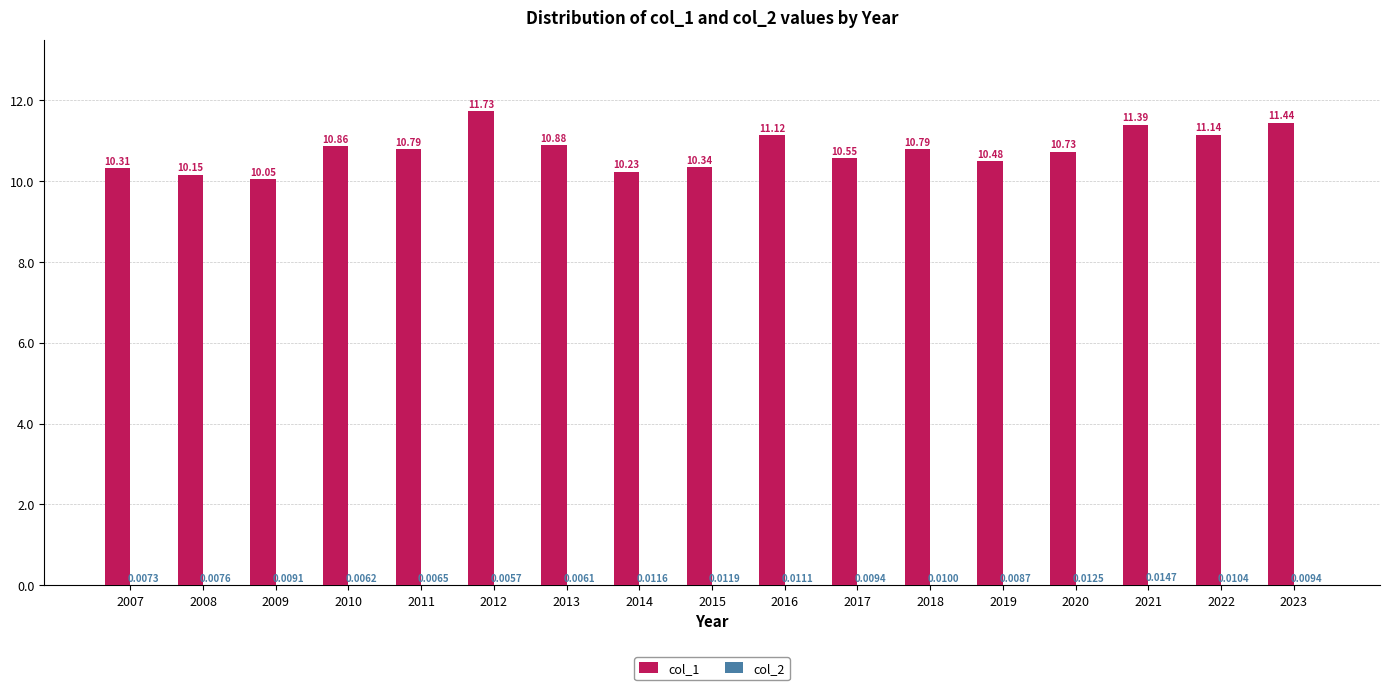

What is the sum of the col_1 values at 2011 and 2015?

21.1